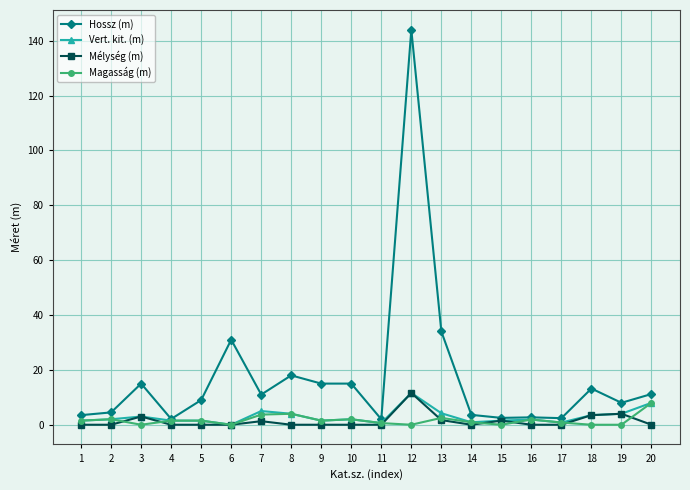

What is the average value of the Hossz (m) series?

17.4